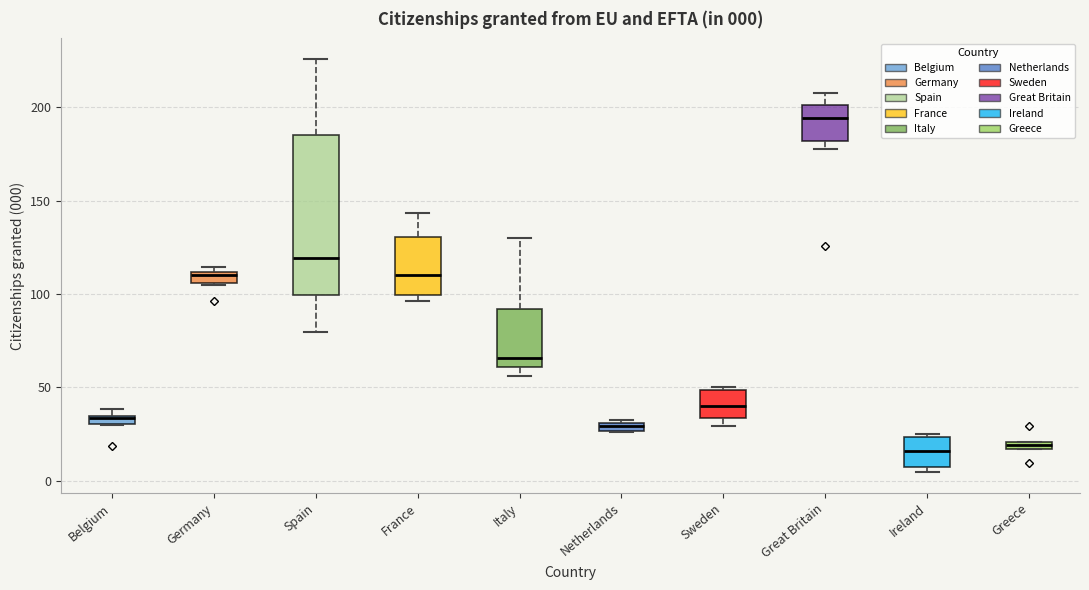

Which box's median line is the highest?

Great Britain